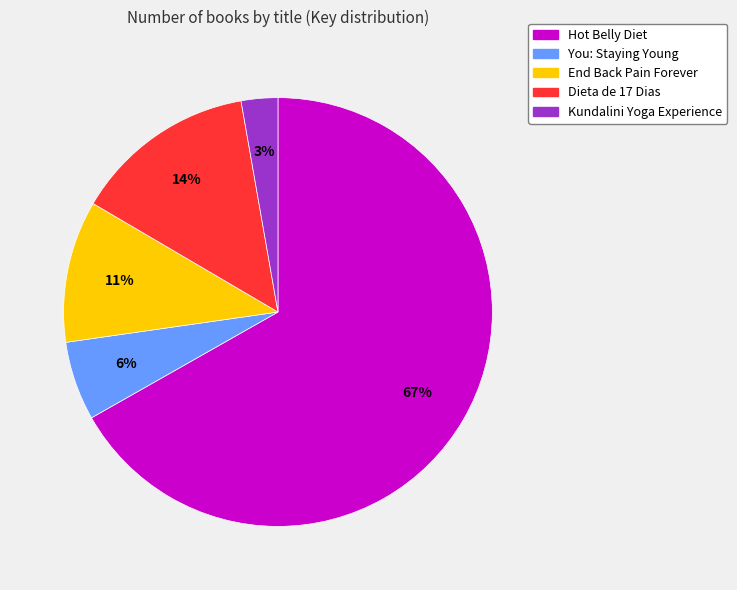

Which slice is the smallest?

Kundalini Yoga Experience